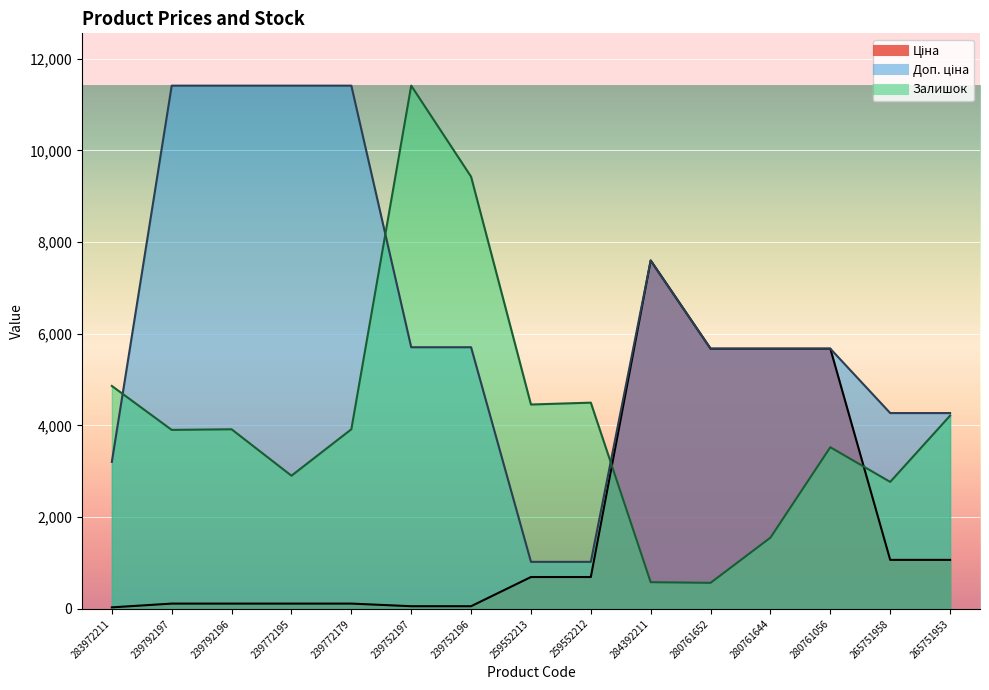

What is the label of the 5th point from the left?

239772179